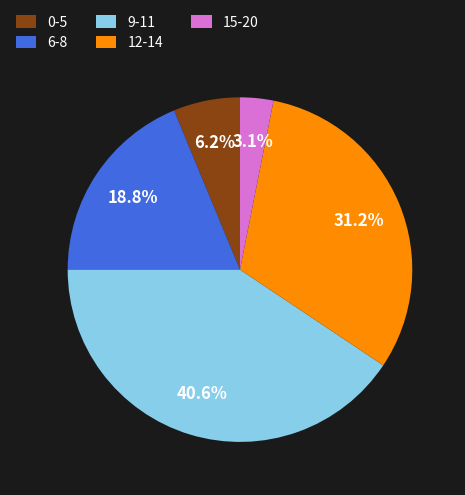

Rank the categories by value from lowest to highest.

15-20, 0-5, 6-8, 12-14, 9-11